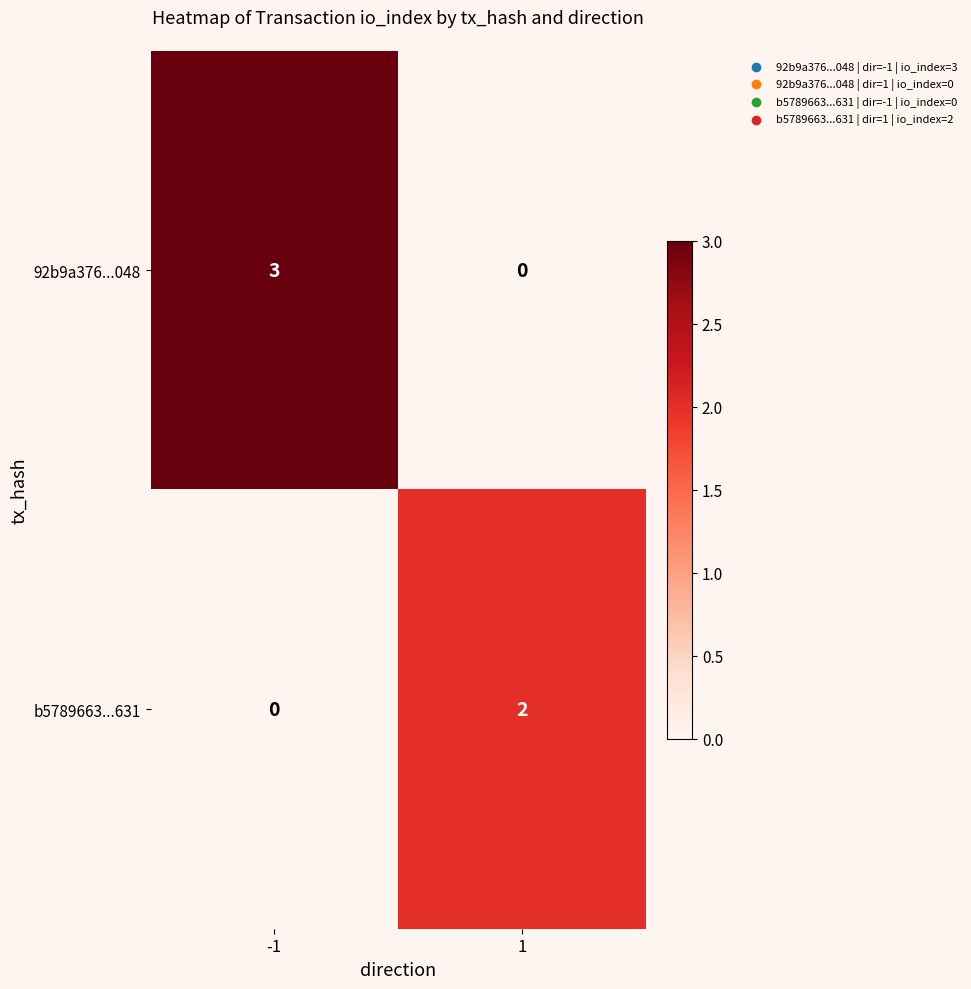

Reading left to right, what are all the values shown in this chart?

92b9a376...048: -1=3	1=0
b5789663...631: -1=0	1=2